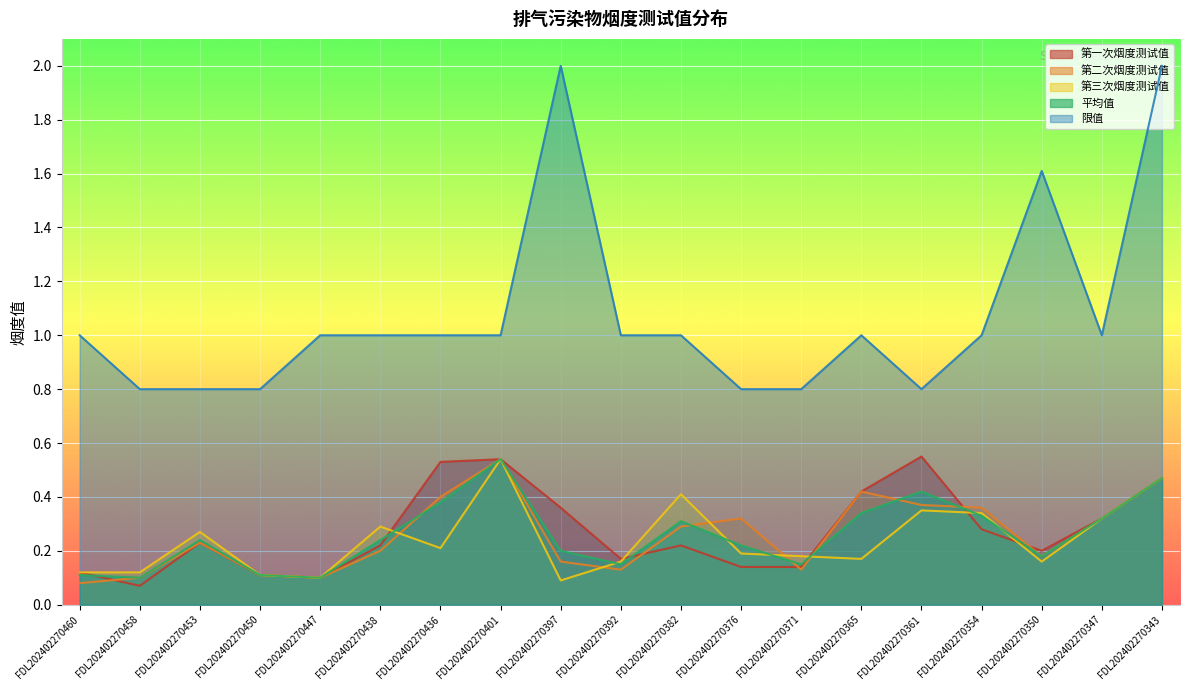

What is the approximate value of 平均值 at FDL202402270401?

0.5